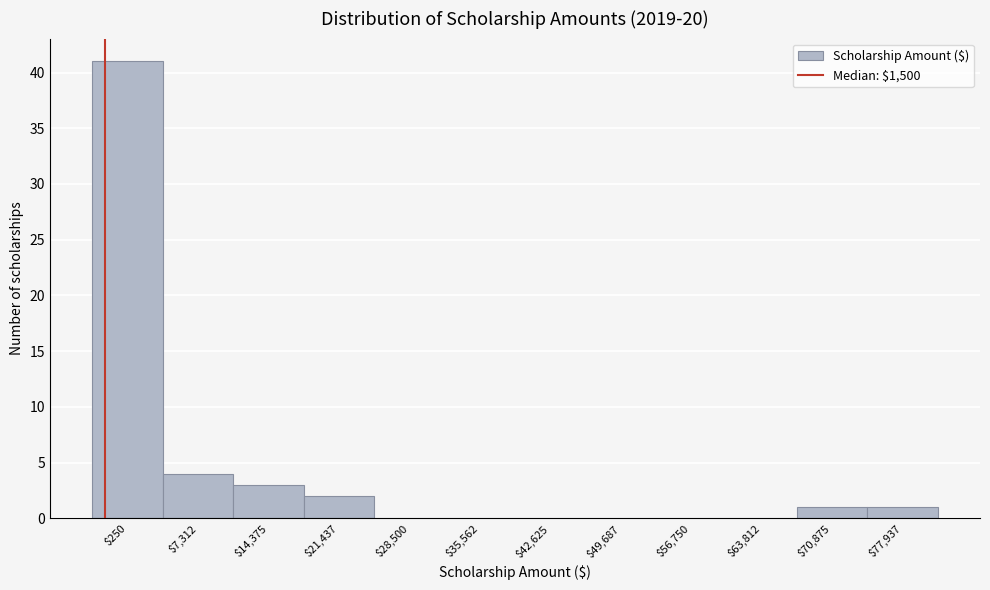

Is it true that the value at $250 is 72?

False